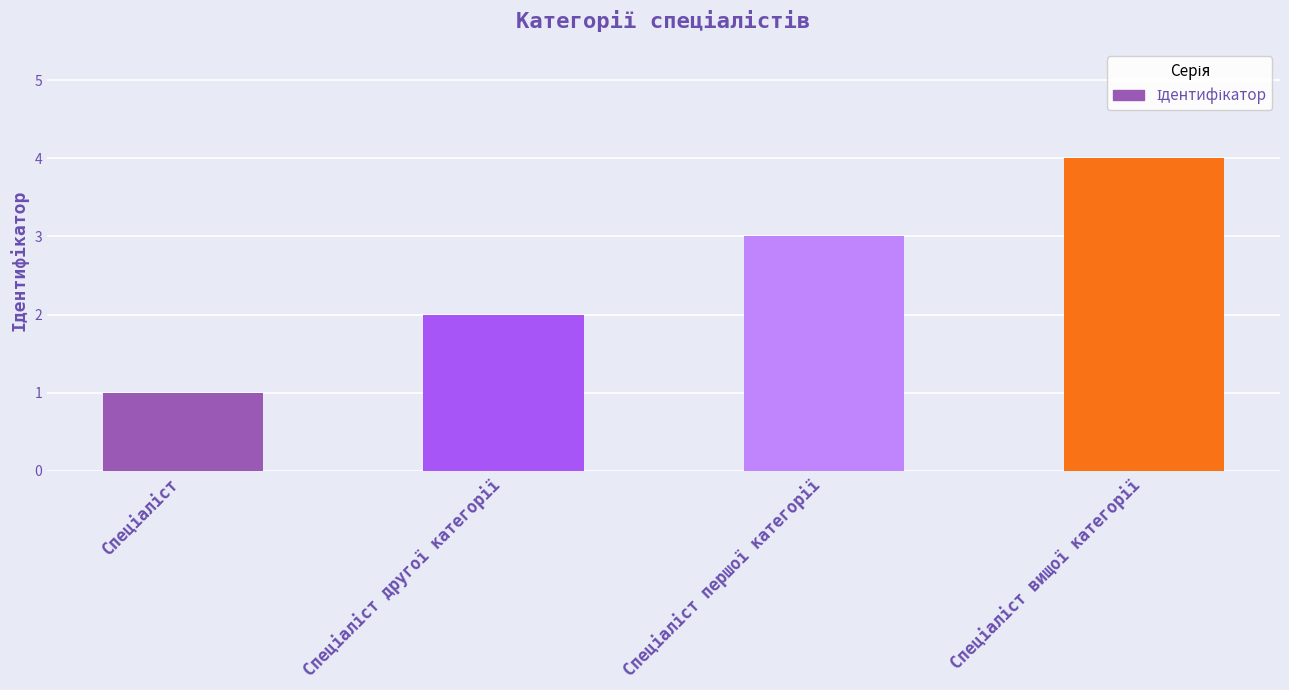

What is the sum of all values?

10